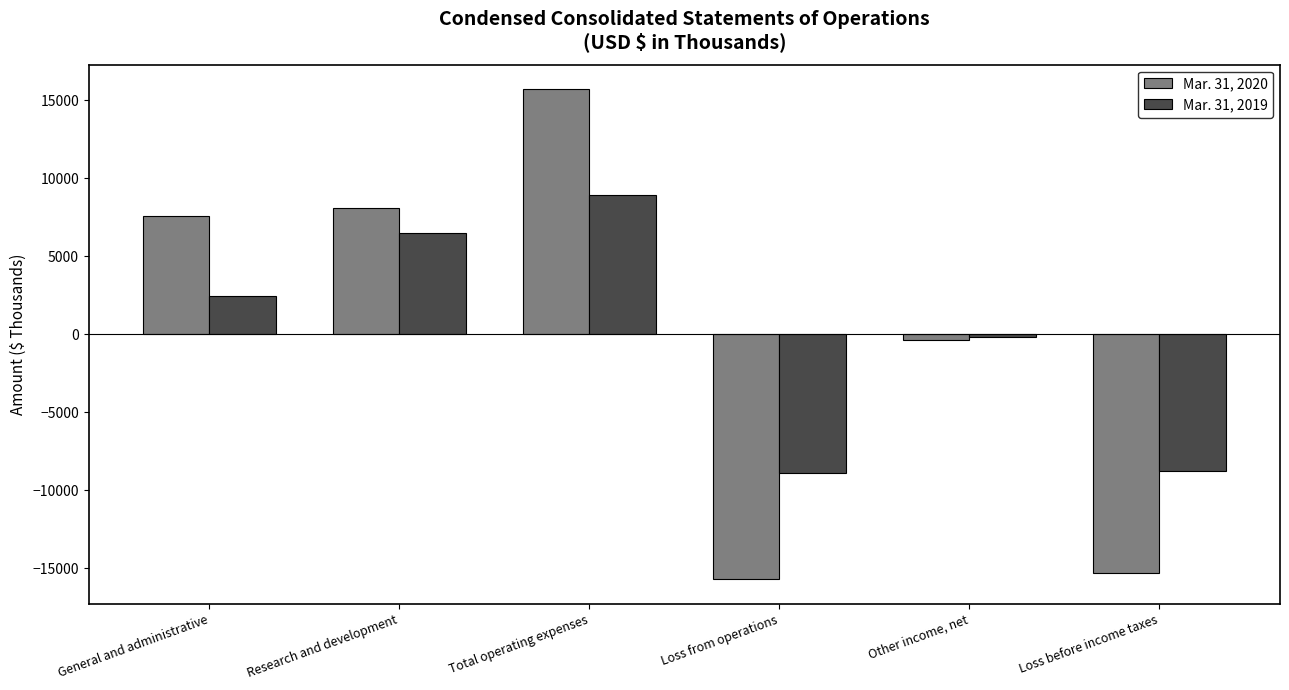

At how many categories does at least one series exceed 4050?

3